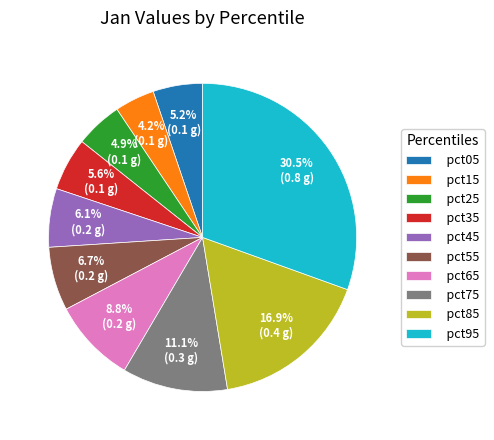

Do pct25 and pct85 together represent more than half of the pie?

No